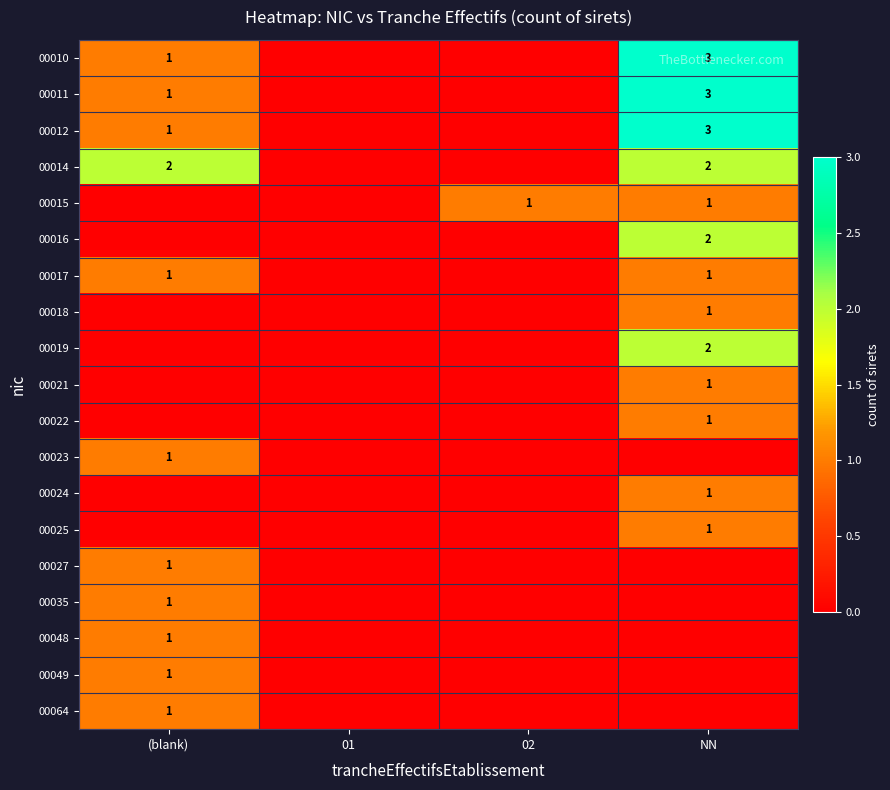

True or false: 00019 has a value of 4 at NN.

False